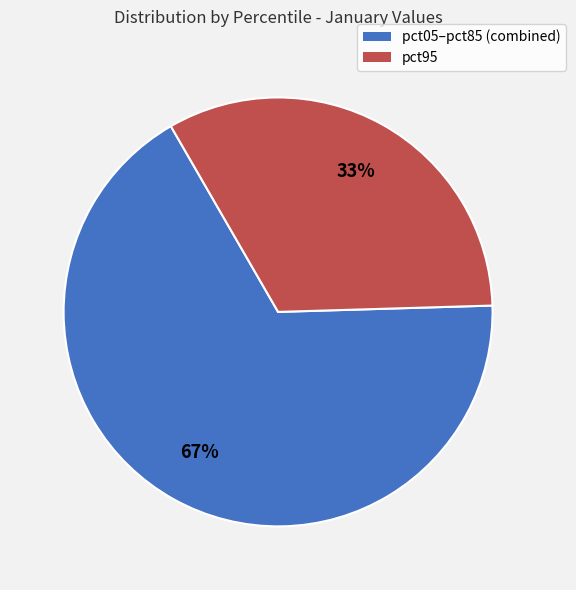

Is there any slice that represents more than half of the pie?

Yes